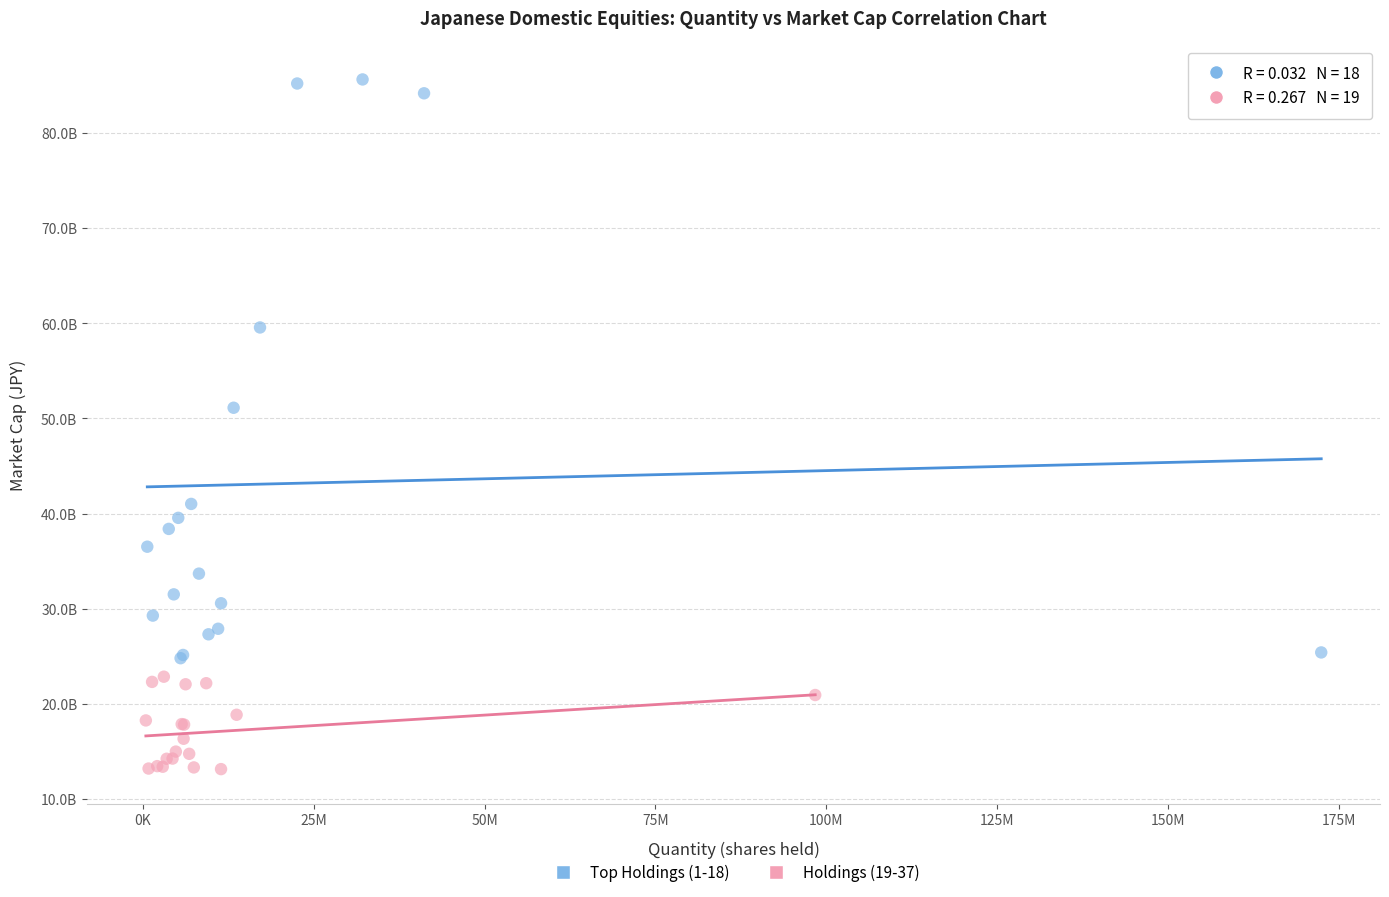

What are all the series names shown in the legend?

Top Holdings (1-18), Holdings (19-37)